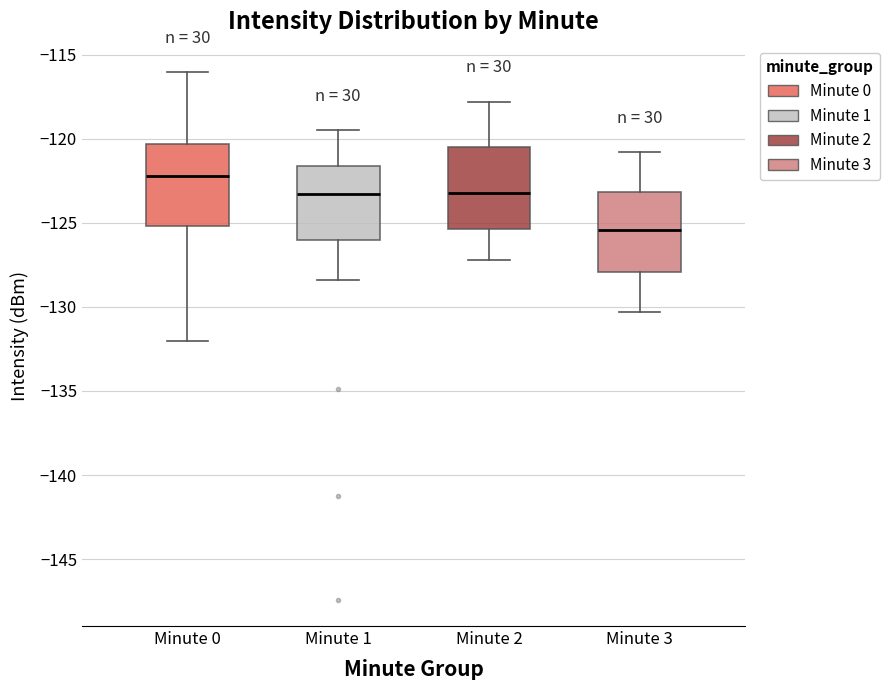

Which box has the highest median line?

Minute 0